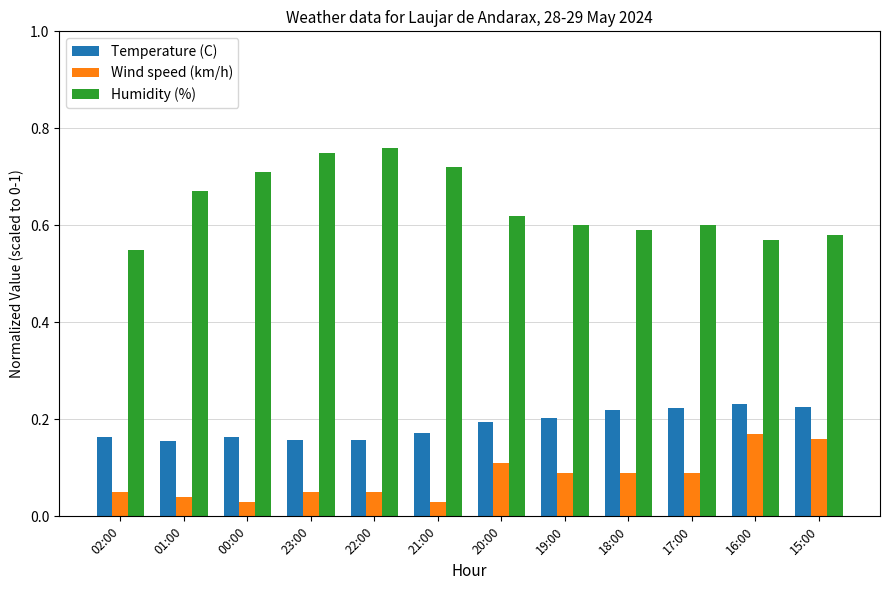

What are all the series names shown in the legend?

Temperature (C), Wind speed (km/h), Humidity (%)